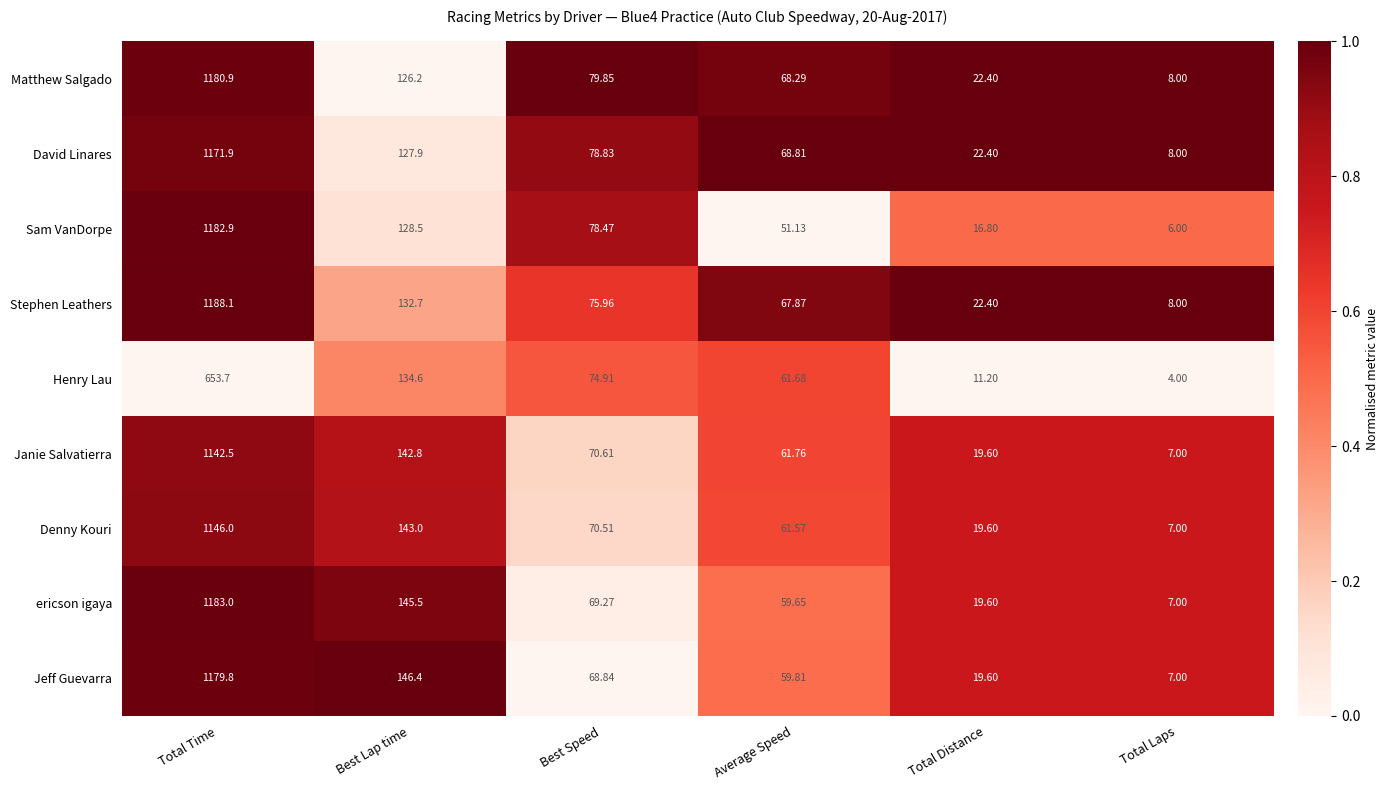

Which category has the highest value in the Matthew Salgado series?

Total Time